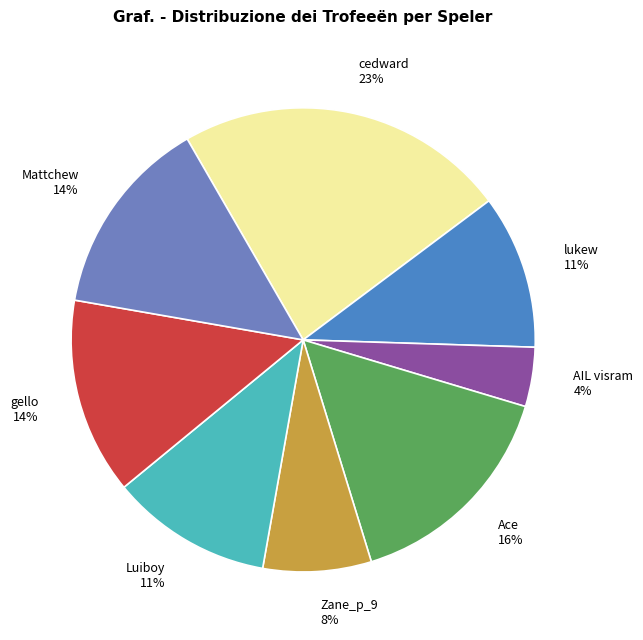

Count the number of slices in the pie.

8